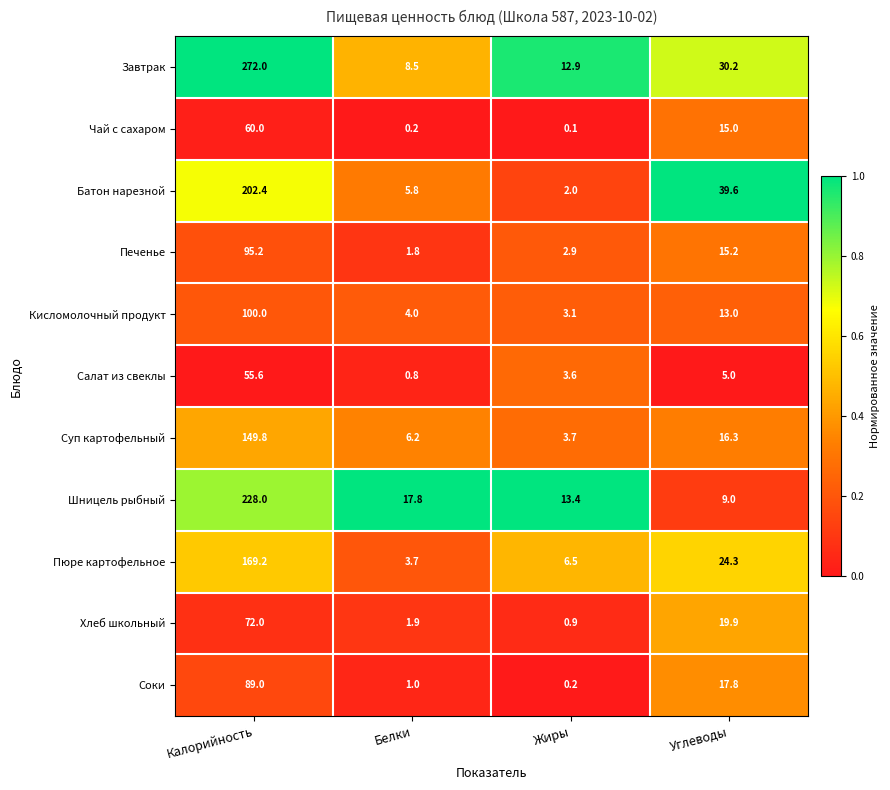

Where does the Печенье series first go above 15?

Калорийность